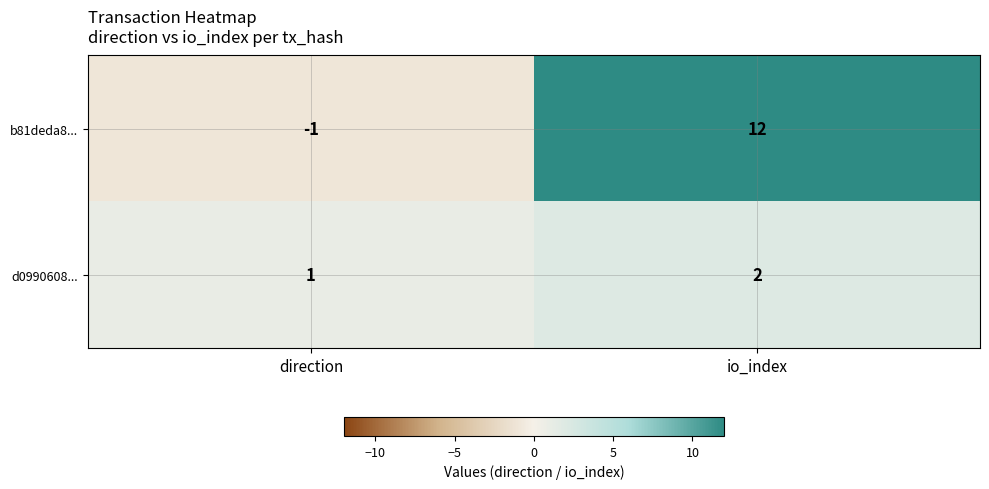

Is it true that b81deda8... equals -1 at direction?

True